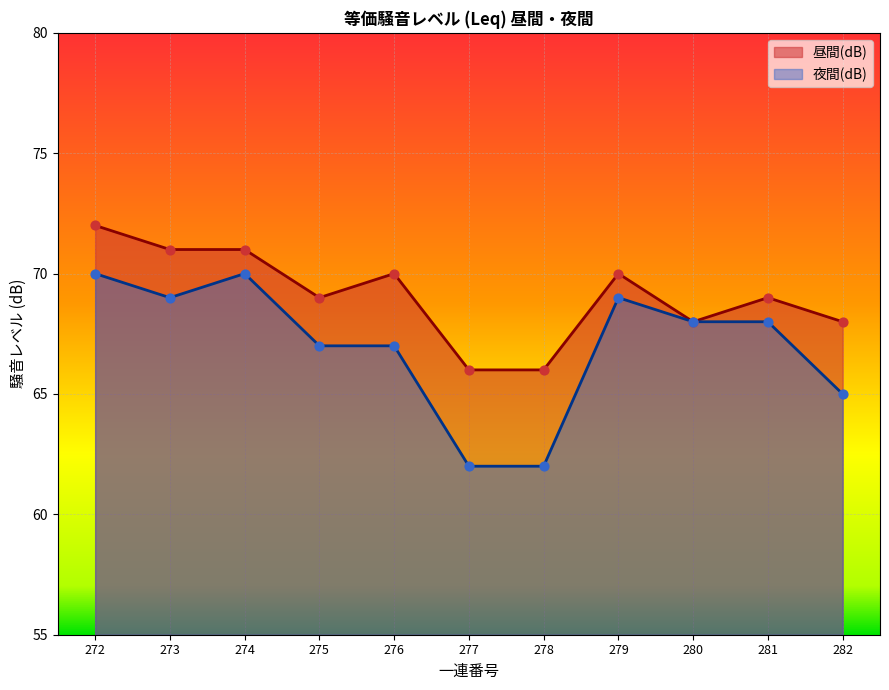

Which series reaches the minimum Y coordinate?

夜間(dB)